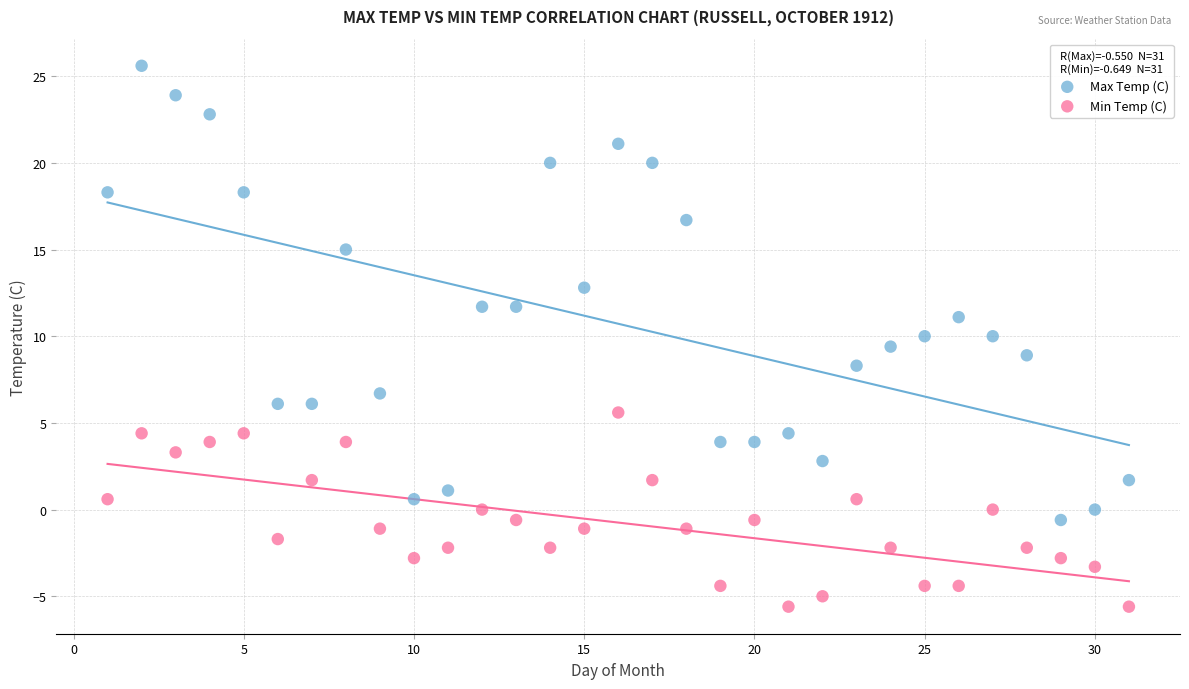

Which series has the widest spread of Y values?

Max Temp (C)